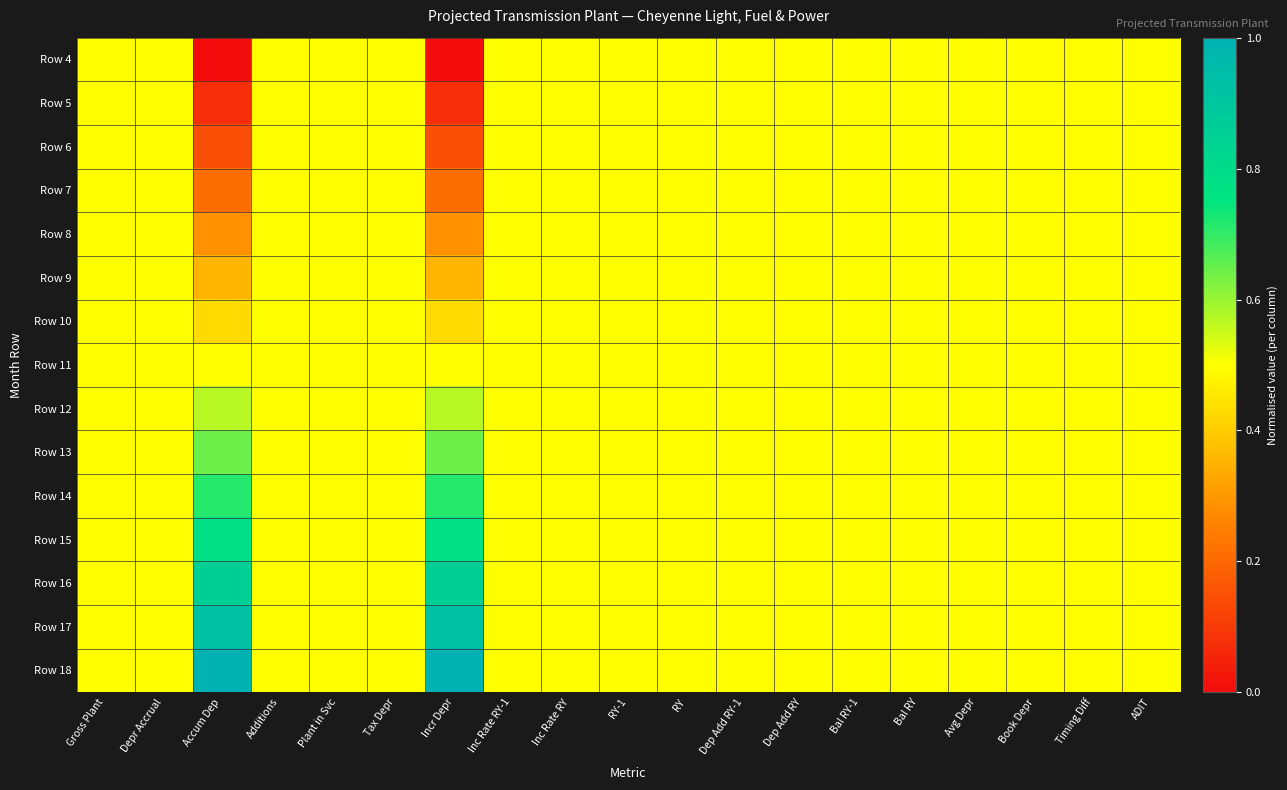

Rank the series by their maximum value, from highest to lowest.

Row 18, Row 17, Row 16, Row 15, Row 14, Row 13, Row 12, Row 4, Row 5, Row 6, Row 7, Row 8, Row 9, Row 10, Row 11